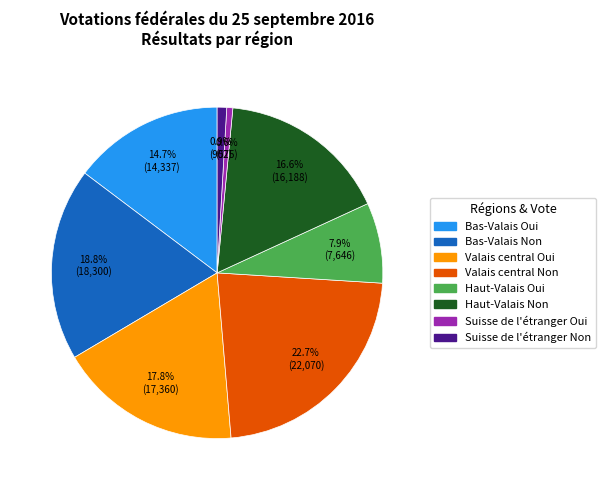

Does Bas-Valais Non account for over 50% of the chart?

No